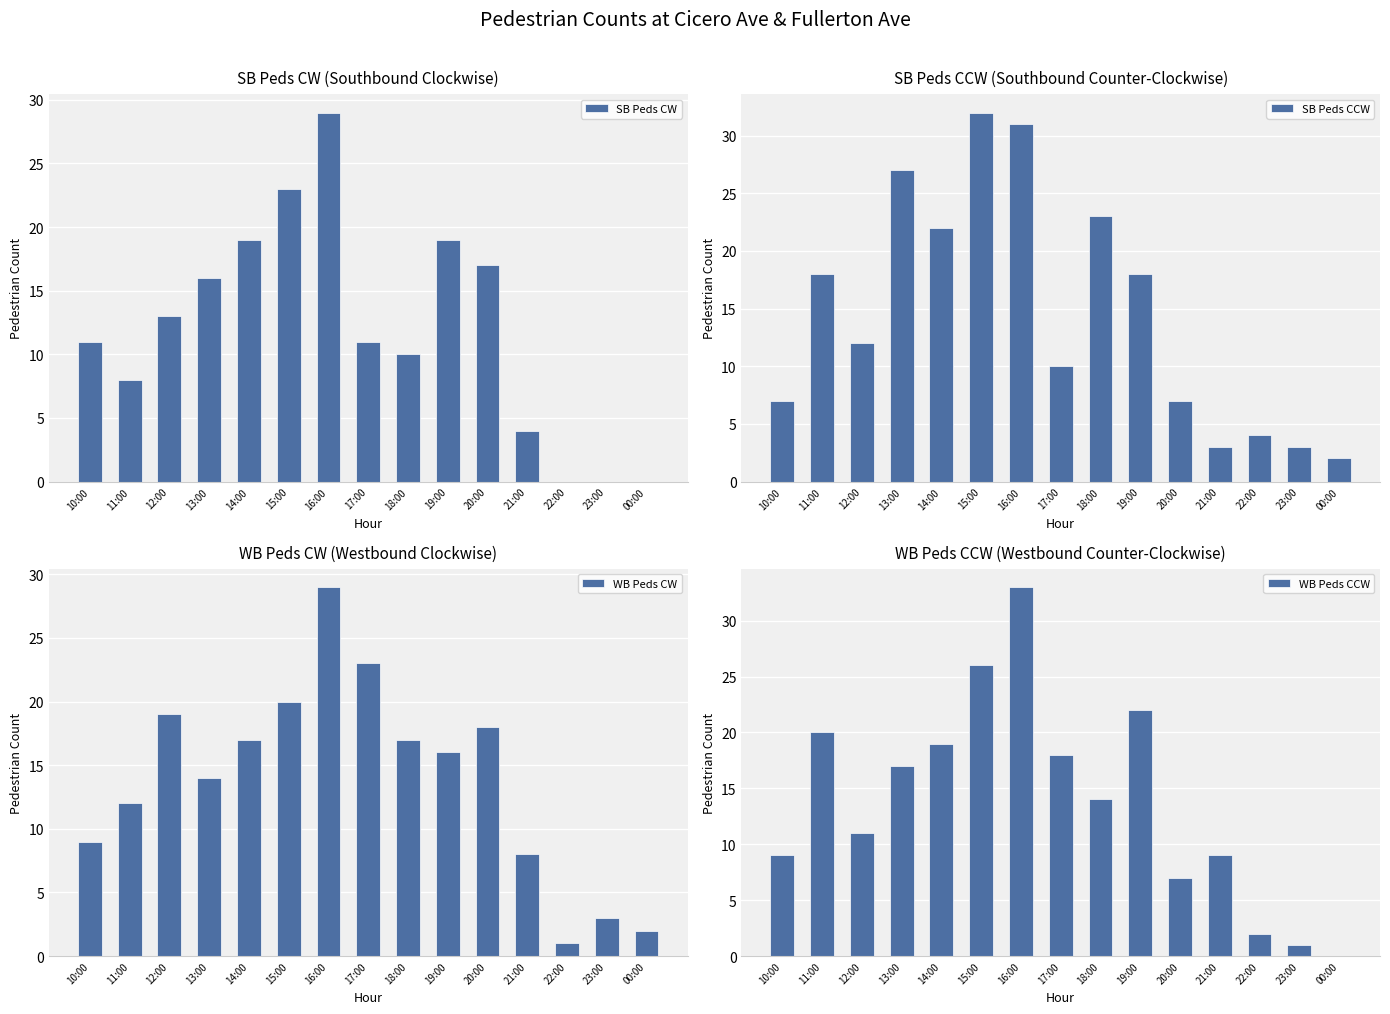

Where is WB Peds CCW nearest to the value 16?

13:00